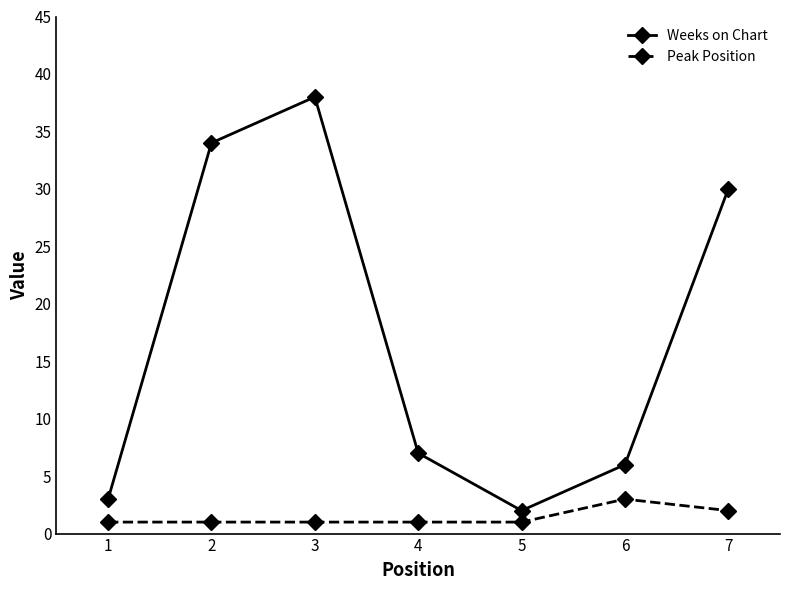

What is the approximate value of Weeks on Chart at 3, to the nearest 10?

40